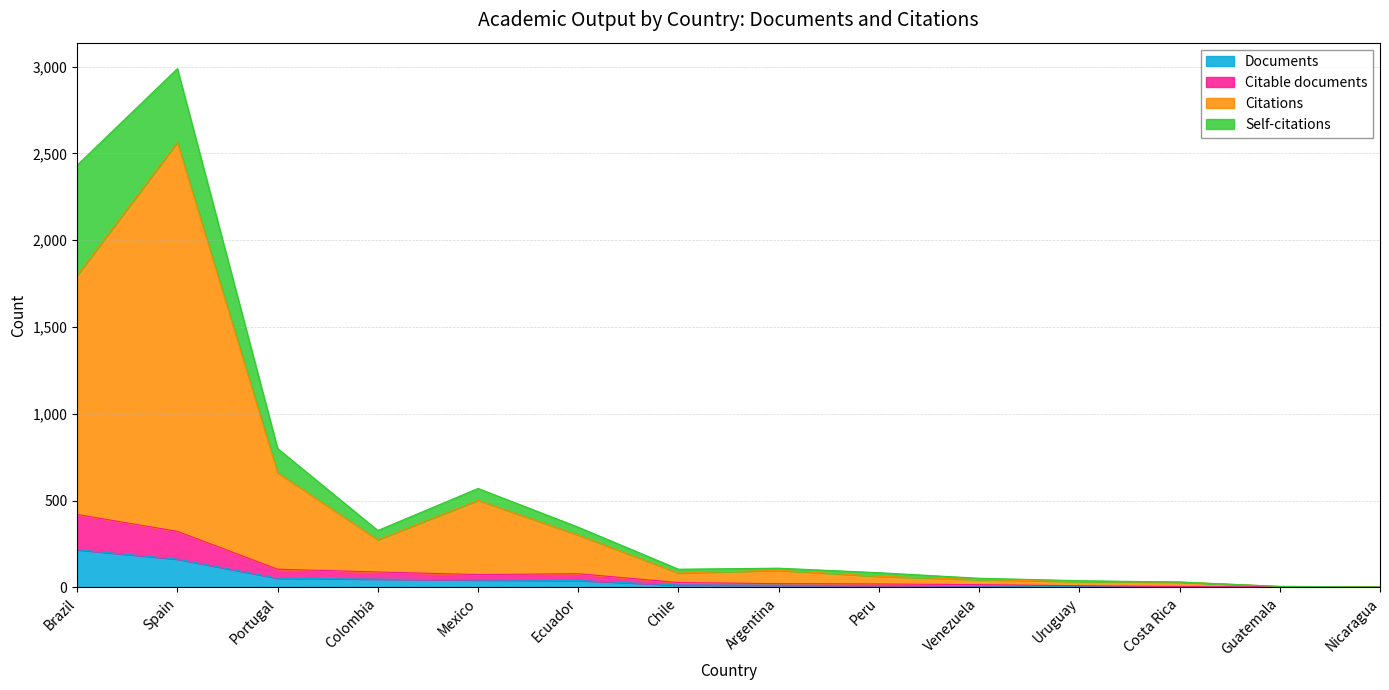

True or false: Documents has more than 2 points higher than both neighbors.

False